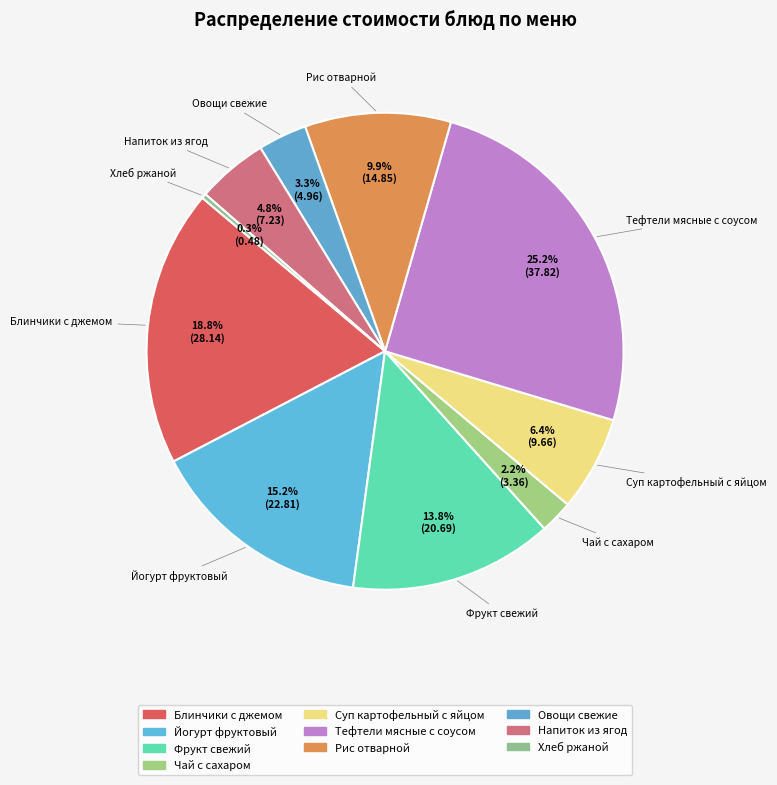

What is the change in value from Блинчики с джемом to Напиток из ягод?

-20.9